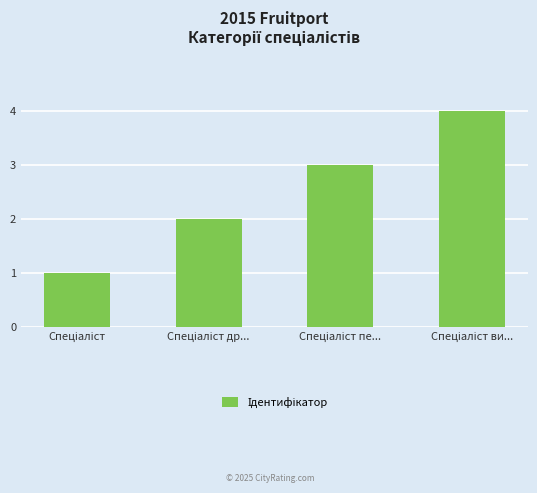

What is the sum of all values?

10